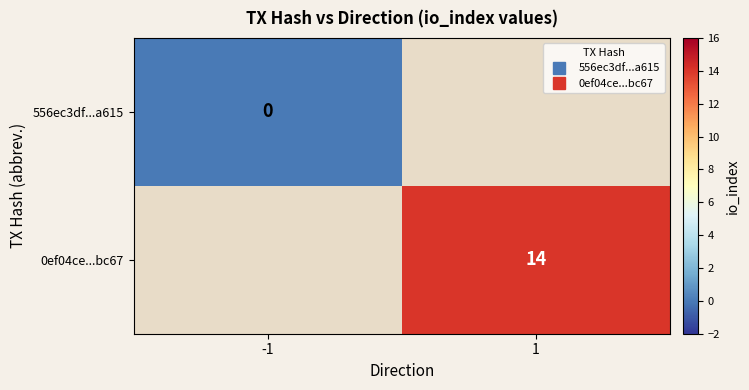

Which category has the highest value across all series?

1